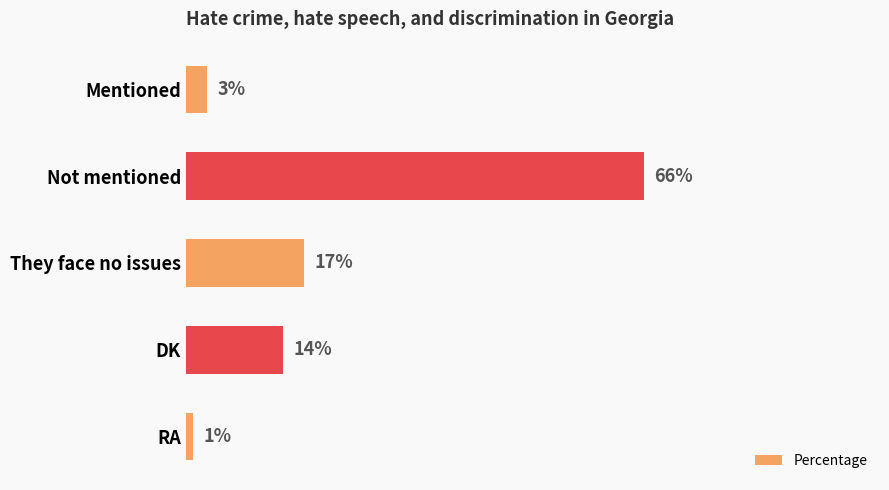

At which category does the chart reach its peak across all series?

Not mentioned